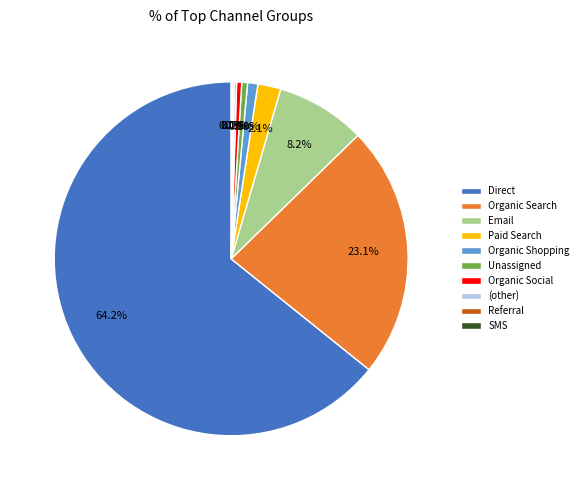

Does any single category account for the majority?

Yes